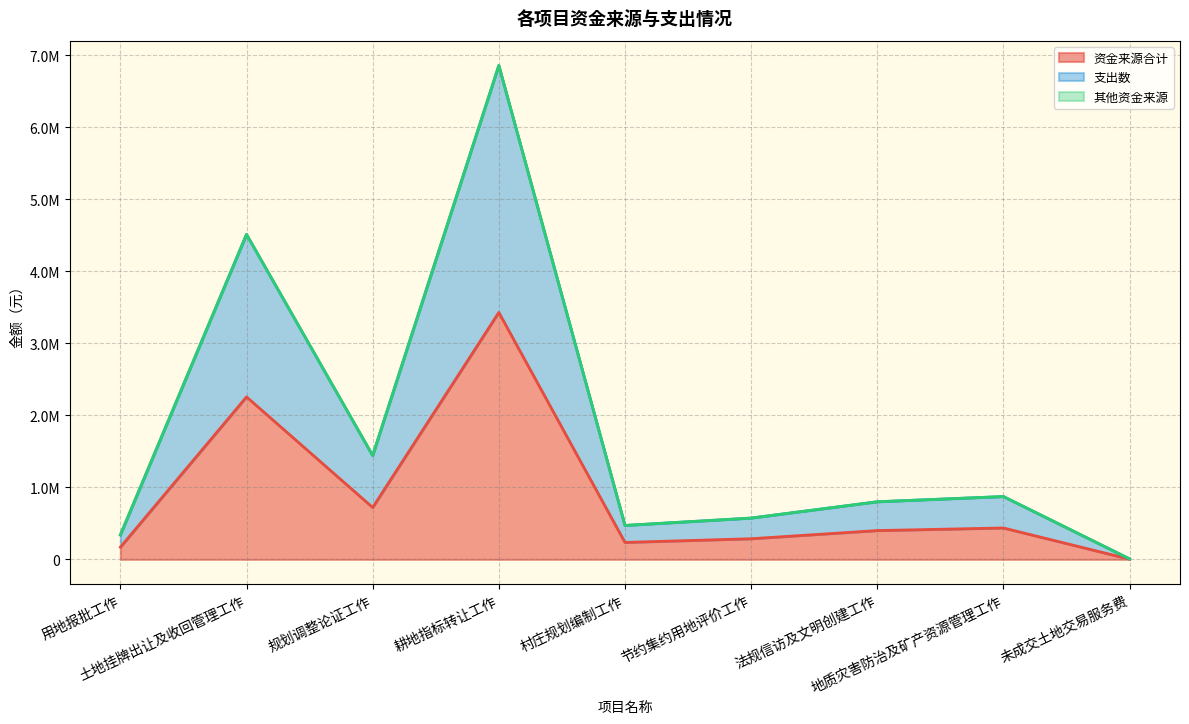

True or false: 支出数 and 财政拨款支出 intersect in this chart.

False